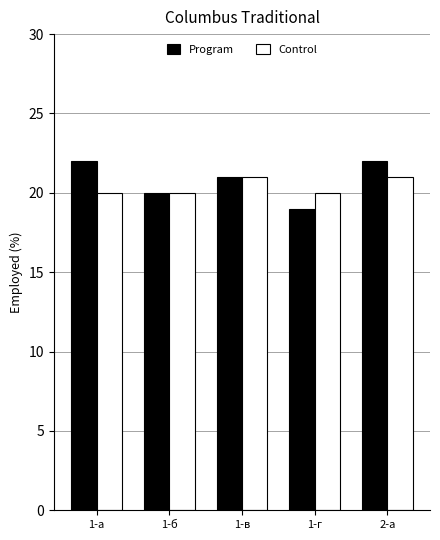

Between 1-а and 1-б, which series saw the biggest shift?

Program